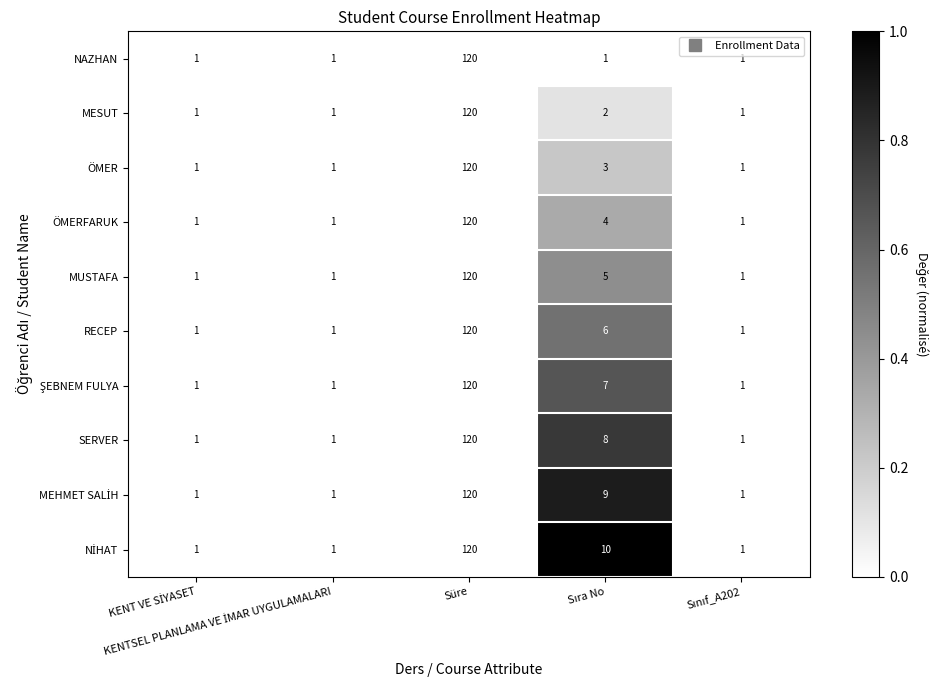

At which category is the sum across all series the highest?

Süre